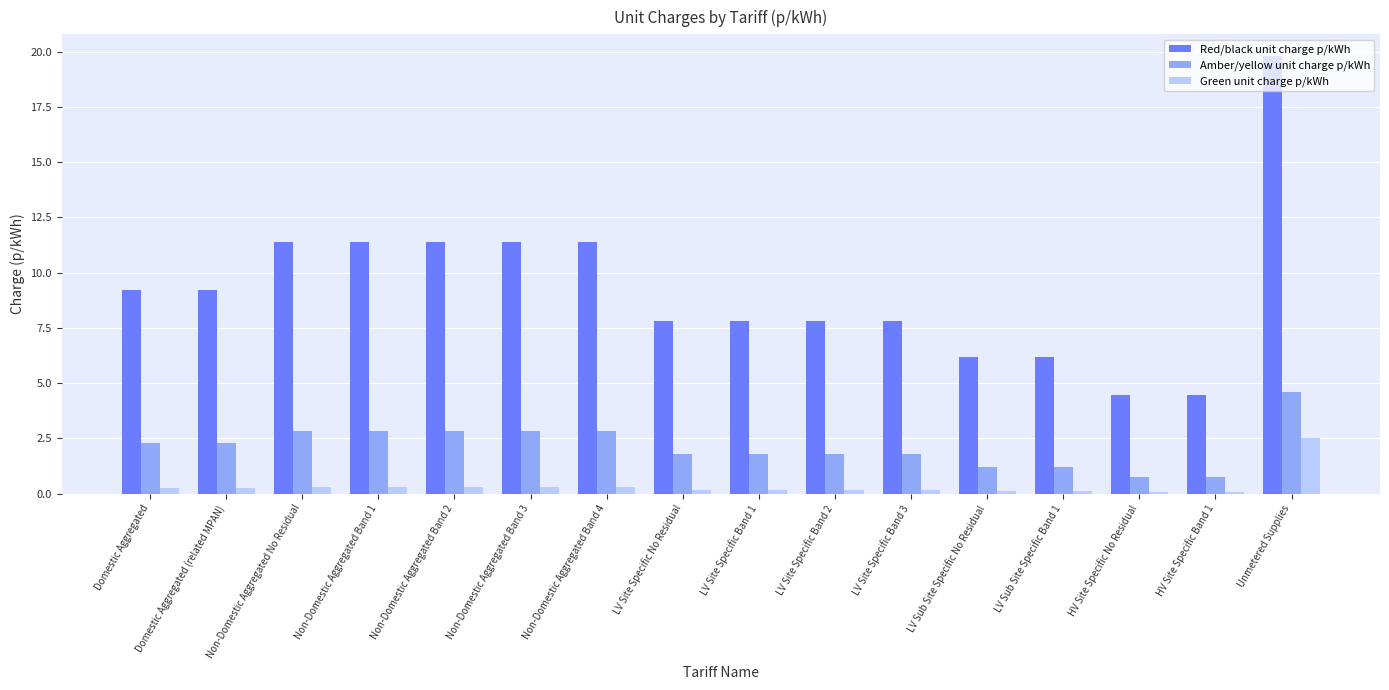

What is the difference between the Green unit charge p/kWh values at LV Site Specific Band 2 and Domestic Aggregated (related MPAN)?

0.1